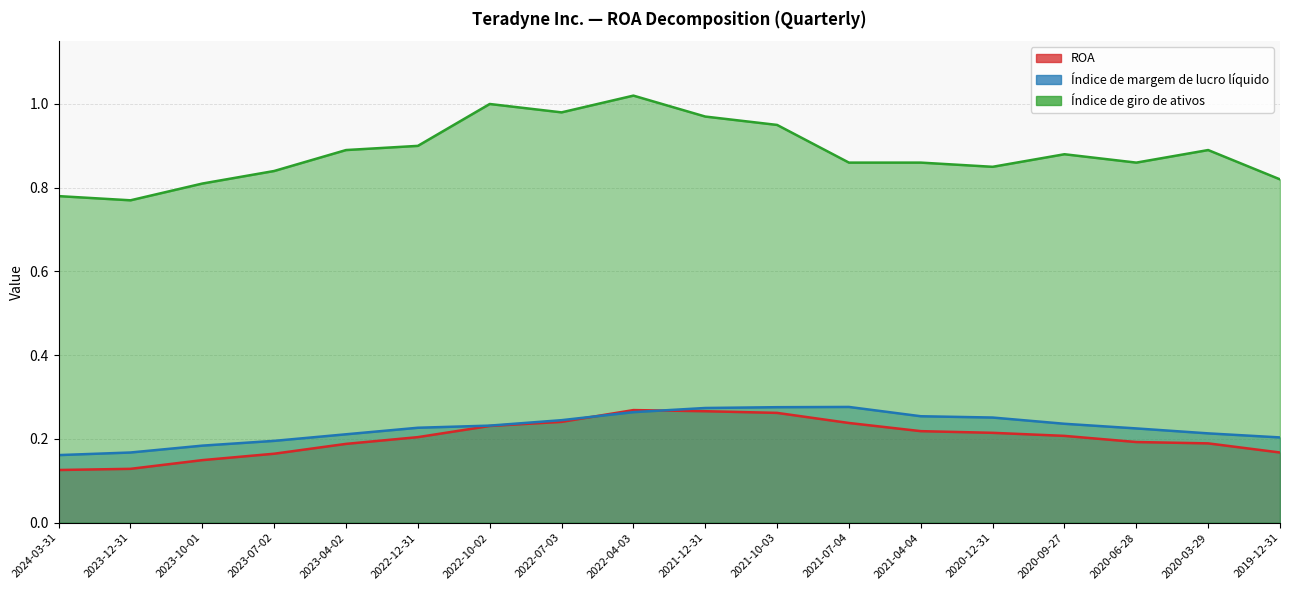

In Índice de giro de ativos, how many points are higher than both neighbors (excluding endpoints)?

4